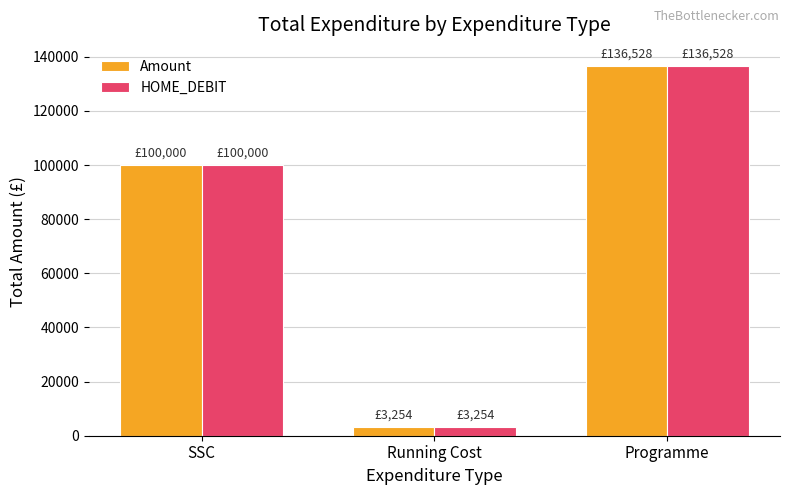

What is the smallest value displayed?

3253.5